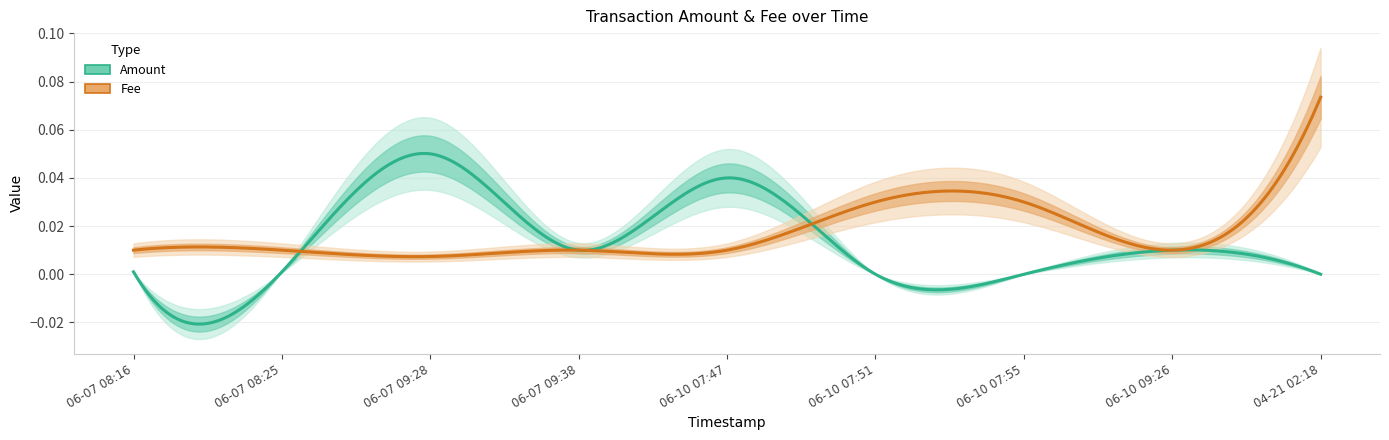

Reading right to left, what are all the values shown in this chart?

Amount: 0.0	0.0	0.0	0.0	0.0	0.0	0.1	0.0	0.0
Fee: 0.1	0.0	0.0	0.0	0.0	0.0	0.0	0.0	0.0